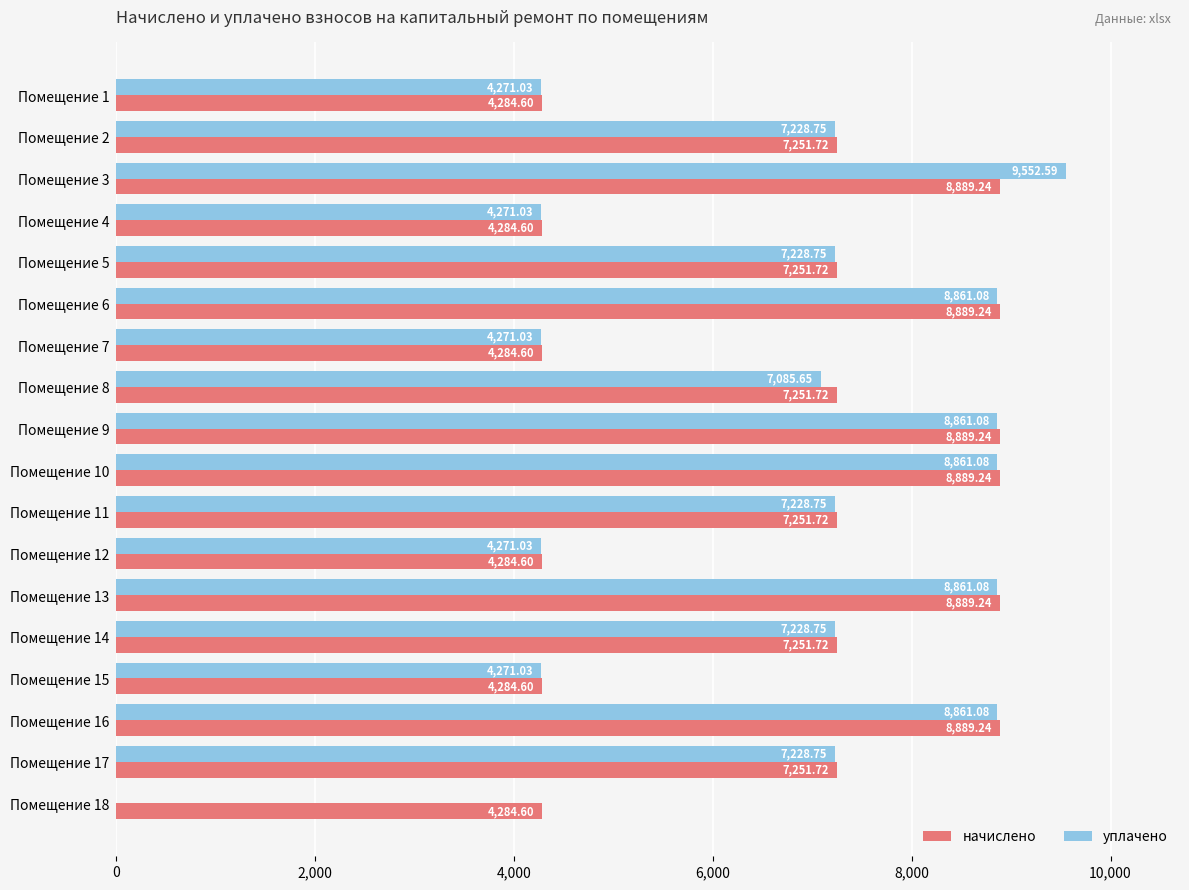

What is the sum of all уплачено values?

118442.5